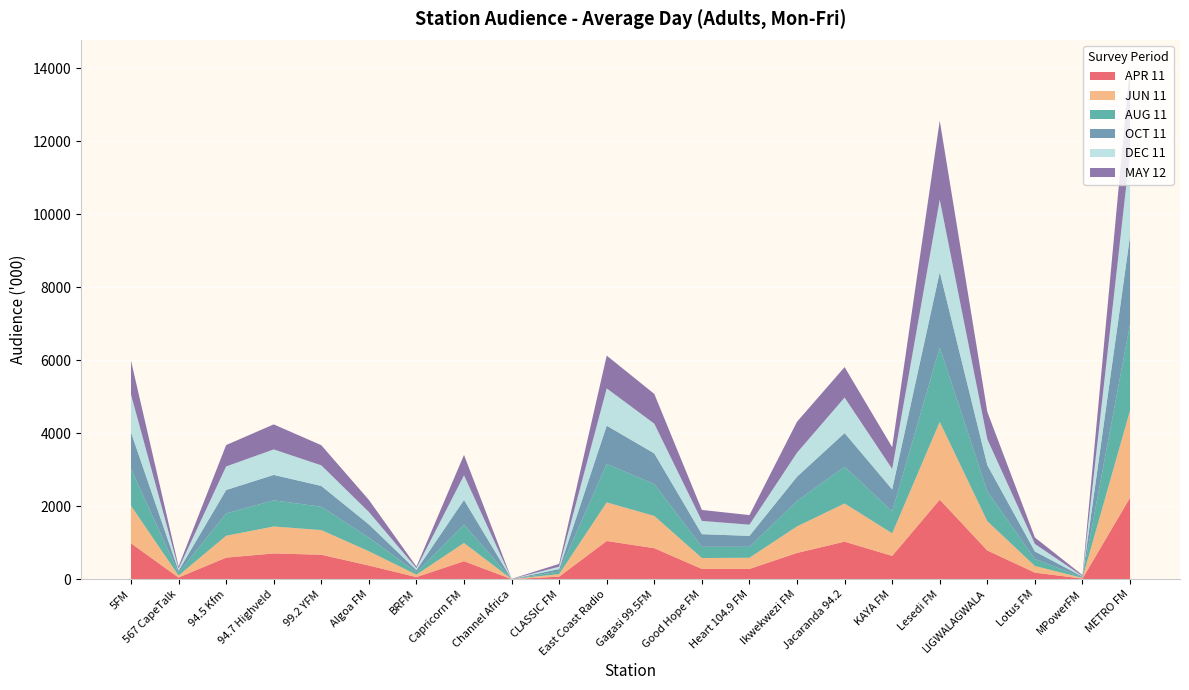

Reading left to right, what are all the values shown in this chart?

APR 11: 5FM=984	567 CapeTalk=47	94.5 Kfm=592	94.7 Highveld=707	99.2 YFM=671	Algoa FM=376	BRFM=58	Capricorn FM=494	Channel Africa=2	CLASSIC FM=71	East Coast Radio=1048	Gagasi 99.5FM=850	Good Hope FM=282	Heart 104.9 FM=282	Ikwekwezi FM=720	Jacaranda 94.2=1030	KAYA FM=639	Lesedi FM=2181	LIGWALAGWALA=787	Lotus FM=181	MPowerFM=17	METRO FM=2234
JUN 11: 5FM=1030	567 CapeTalk=54	94.5 Kfm=599	94.7 Highveld=738	99.2 YFM=676	Algoa FM=391	BRFM=67	Capricorn FM=499	Channel Africa=2	CLASSIC FM=69	East Coast Radio=1058	Gagasi 99.5FM=884	Good Hope FM=299	Heart 104.9 FM=306	Ikwekwezi FM=728	Jacaranda 94.2=1046	KAYA FM=619	Lesedi FM=2131	LIGWALAGWALA=803	Lotus FM=182	MPowerFM=18	METRO FM=2391
AUG 11: 5FM=1010	567 CapeTalk=71	94.5 Kfm=612	94.7 Highveld=717	99.2 YFM=640	Algoa FM=374	BRFM=66	Capricorn FM=504	Channel Africa=2	CLASSIC FM=70	East Coast Radio=1054	Gagasi 99.5FM=873	Good Hope FM=308	Heart 104.9 FM=301	Ikwekwezi FM=695	Jacaranda 94.2=1009	KAYA FM=600	Lesedi FM=2038	LIGWALAGWALA=816	Lotus FM=190	MPowerFM=21	METRO FM=2365
OCT 11: 5FM=1003	567 CapeTalk=60	94.5 Kfm=642	94.7 Highveld=697	99.2 YFM=570	Algoa FM=362	BRFM=60	Capricorn FM=675	Channel Africa=0	CLASSIC FM=68	East Coast Radio=1048	Gagasi 99.5FM=841	Good Hope FM=346	Heart 104.9 FM=299	Ikwekwezi FM=667	Jacaranda 94.2=922	KAYA FM=604	Lesedi FM=2069	LIGWALAGWALA=720	Lotus FM=208	MPowerFM=16	METRO FM=2419
DEC 11: 5FM=1038	567 CapeTalk=59	94.5 Kfm=646	94.7 Highveld=699	99.2 YFM=565	Algoa FM=341	BRFM=53	Capricorn FM=676	Channel Africa=0	CLASSIC FM=66	East Coast Radio=1023	Gagasi 99.5FM=815	Good Hope FM=363	Heart 104.9 FM=307	Ikwekwezi FM=658	Jacaranda 94.2=973	KAYA FM=562	Lesedi FM=1985	LIGWALAGWALA=712	Lotus FM=206	MPowerFM=13	METRO FM=2305
MAY 12: 5FM=926	567 CapeTalk=60	94.5 Kfm=586	94.7 Highveld=686	99.2 YFM=552	Algoa FM=331	BRFM=43	Capricorn FM=559	Channel Africa=4	CLASSIC FM=77	East Coast Radio=898	Gagasi 99.5FM=816	Good Hope FM=301	Heart 104.9 FM=263	Ikwekwezi FM=849	Jacaranda 94.2=834	KAYA FM=595	Lesedi FM=2165	LIGWALAGWALA=749	Lotus FM=176	MPowerFM=28	METRO FM=2366